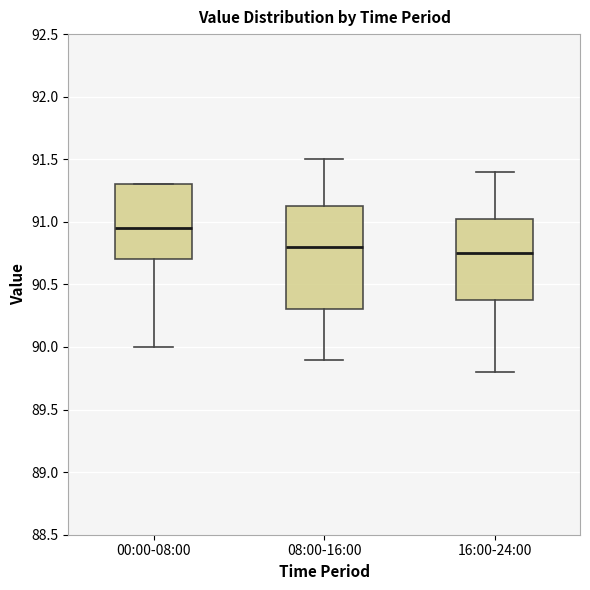

Reading left to right, read every box against the y-axis: the position of its median line, the range the box covers, and the ends of its whiskers. The values are not printed on the chart, so give them approximately, as read against the axis.

00:00-08:00: median 90.95, box 90.70 to 91.30, whiskers 90.00 to 91.30
08:00-16:00: median 90.80, box 90.30 to 91.15, whiskers 89.90 to 91.50
16:00-24:00: median 90.75, box 90.40 to 91.05, whiskers 89.80 to 91.40